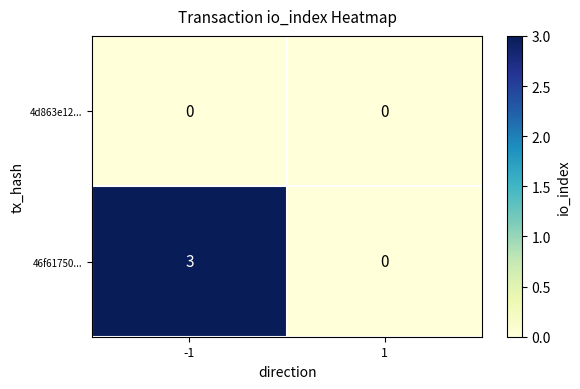

What is the total value across all series at -1?

3